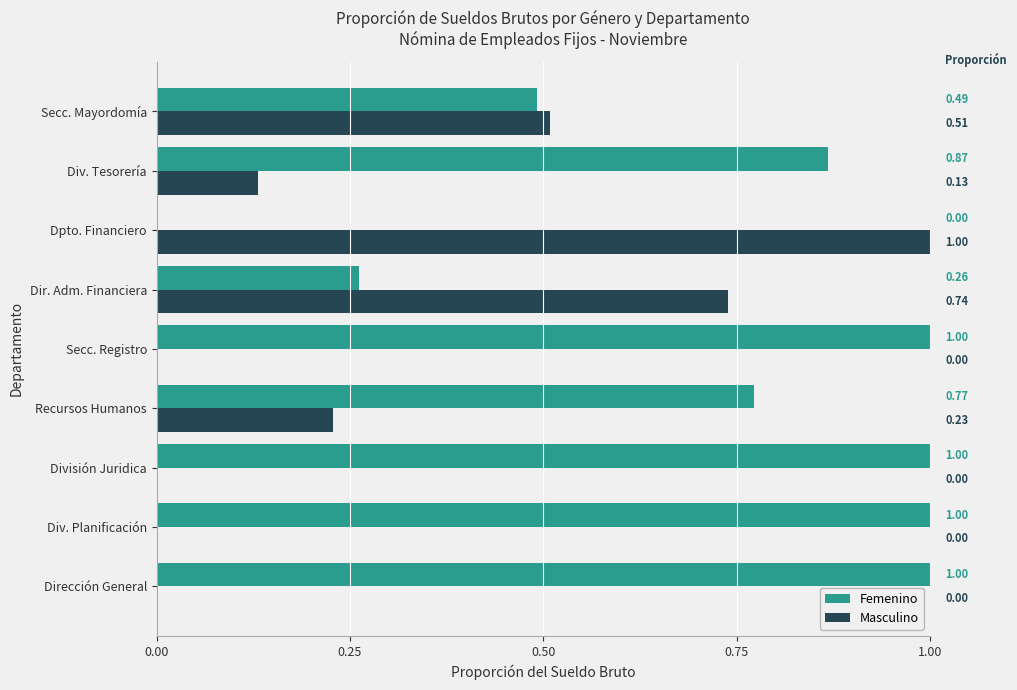

What is the sum of all Masculino values?

2.6